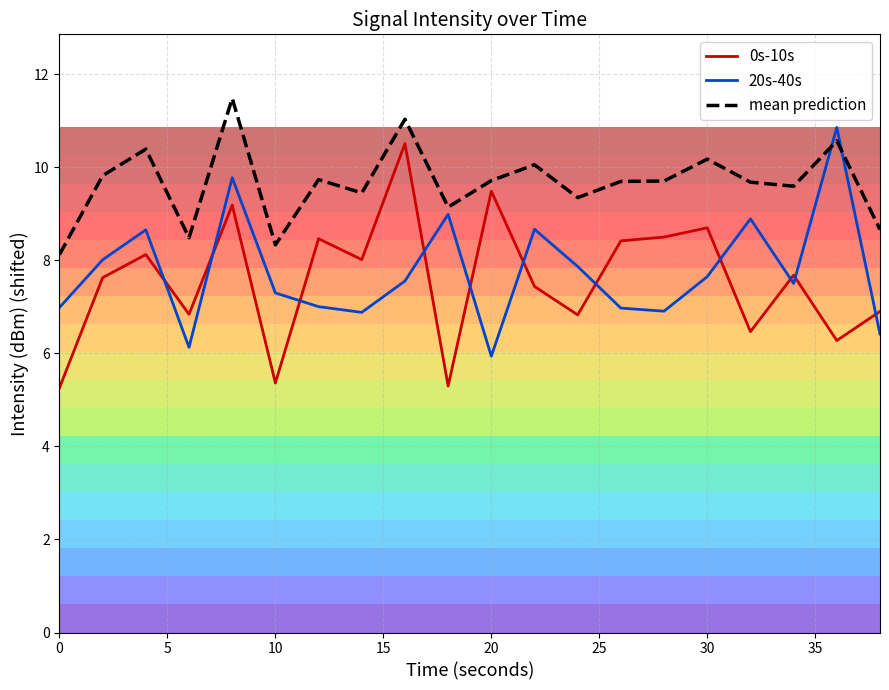

What is the smallest value displayed?

5.3